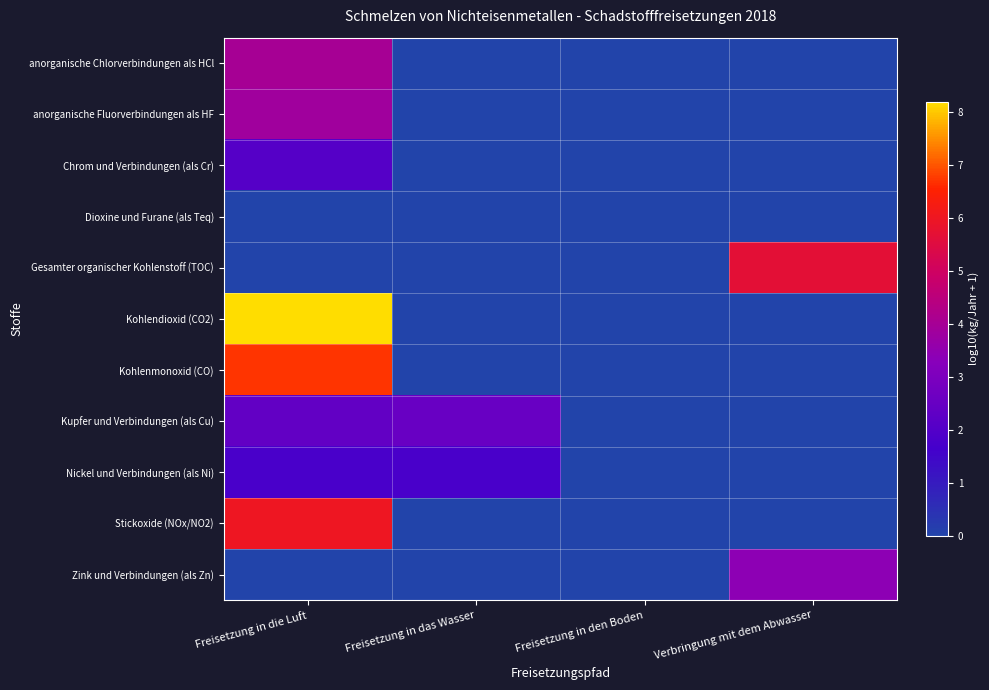

Which series has the largest total across all categories?

Kohlendioxid (CO2)